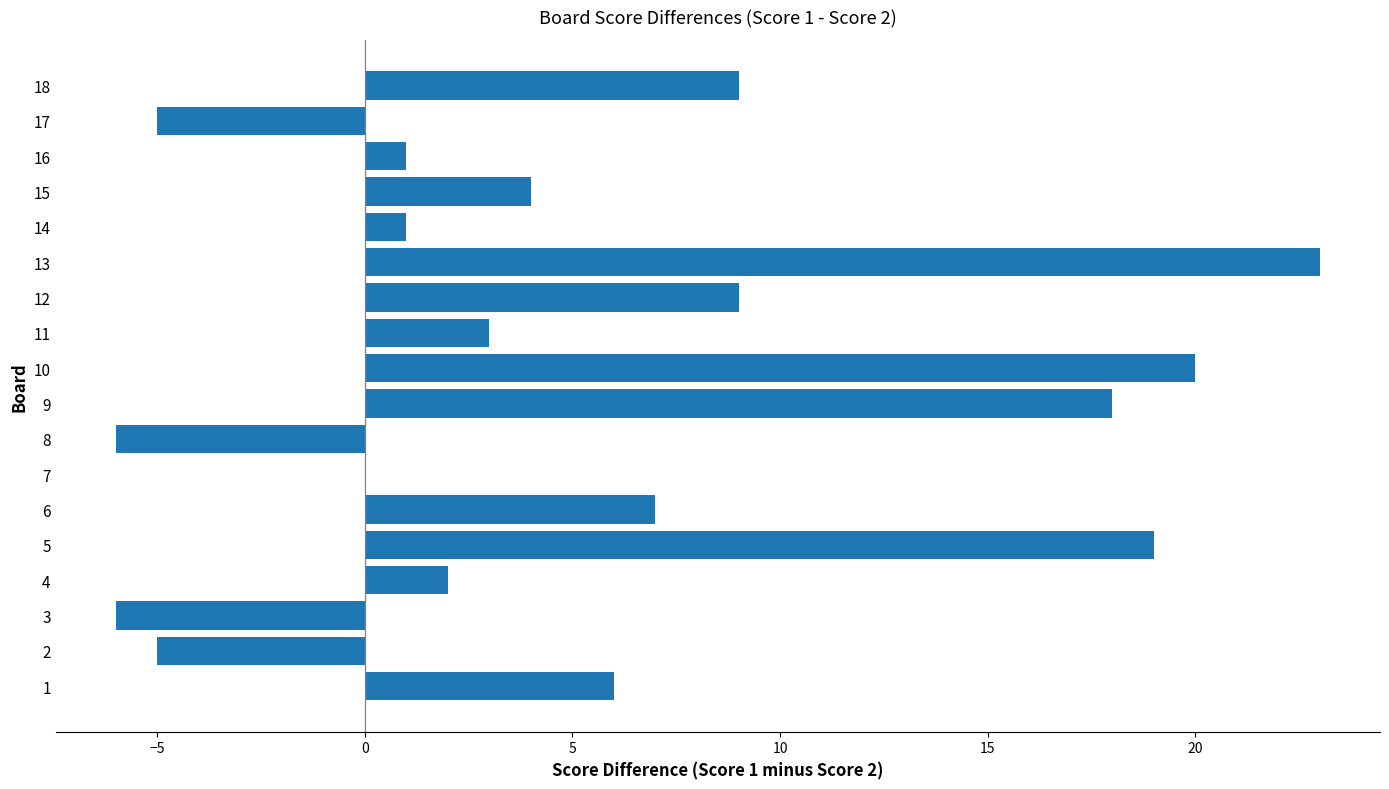

Count the number of categories in the chart.

18